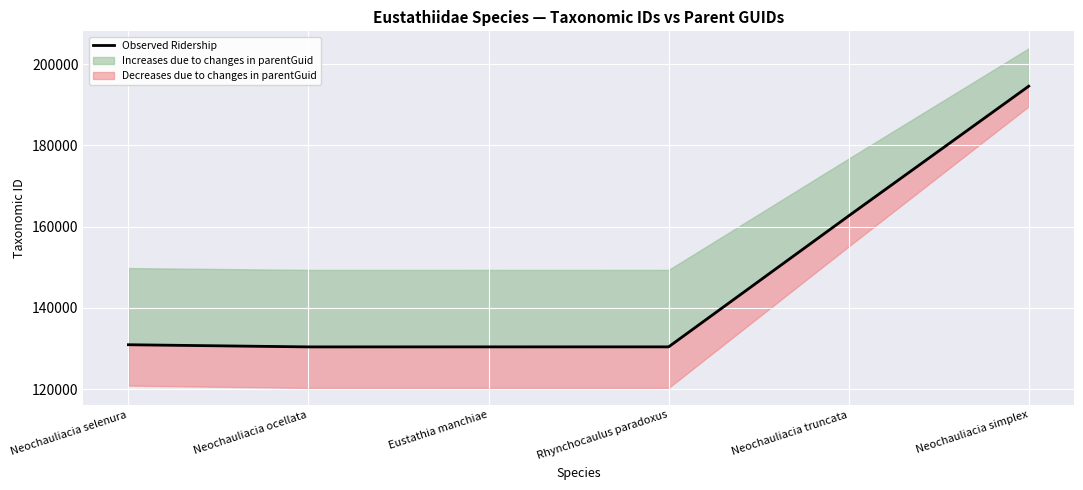

How many interior local valleys (lower than both neighbors) does the data have?

1